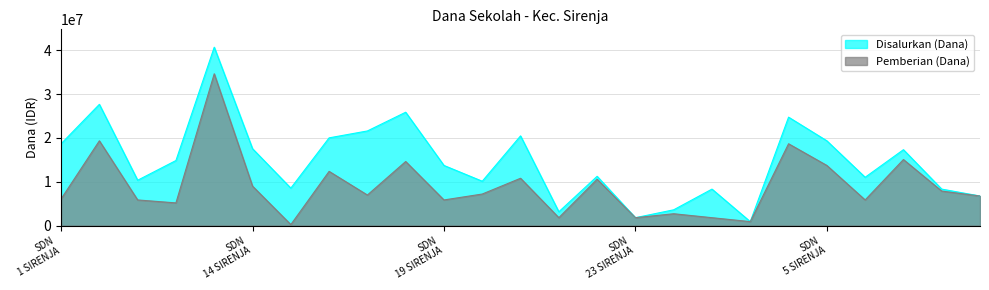

In Disalurkan (Dana), how many points are higher than both neighbors (excluding endpoints)?

8